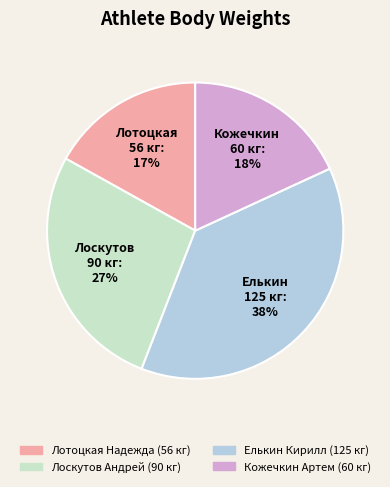

Is Лоскутов Андрей the majority of the pie?

No